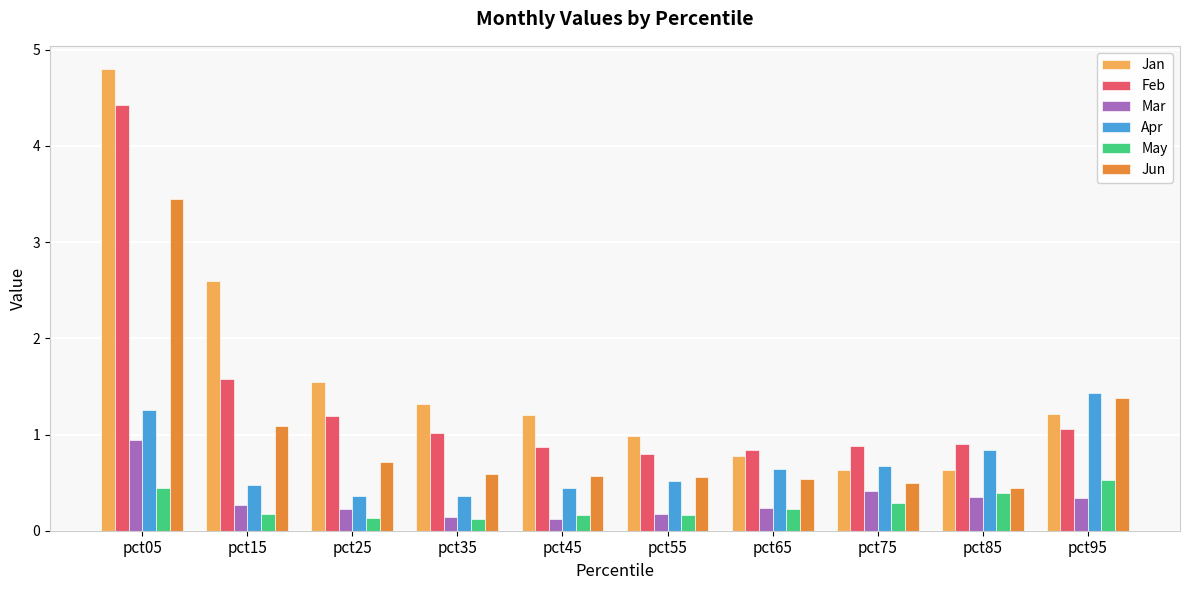

Is it true that Mar equals 0.2 at pct65?

True